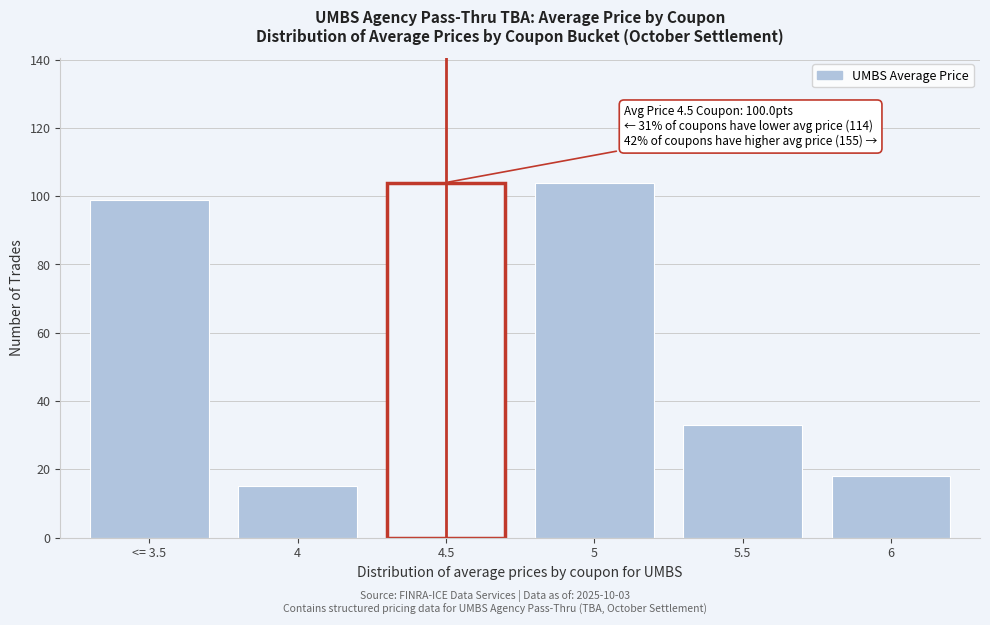

Reading left to right, extract all data points from this chart.

<= 3.5=99	4=15	4.5=104	5=104	5.5=33	6=18